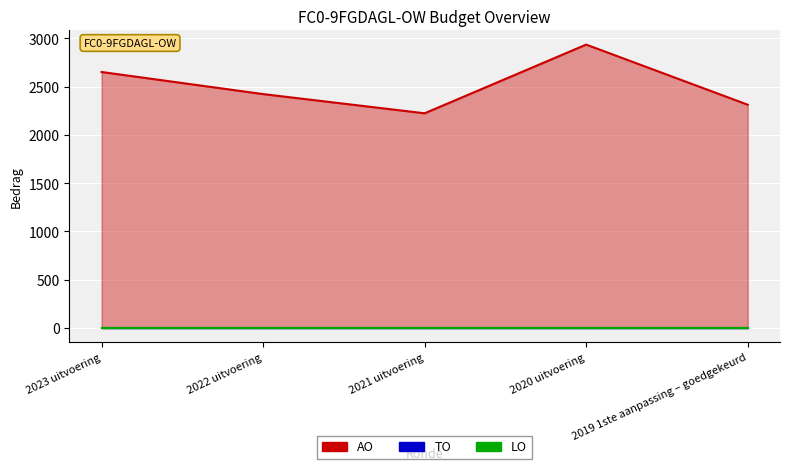

List the series in order of their peak value, lowest first.

TO, LO, AO